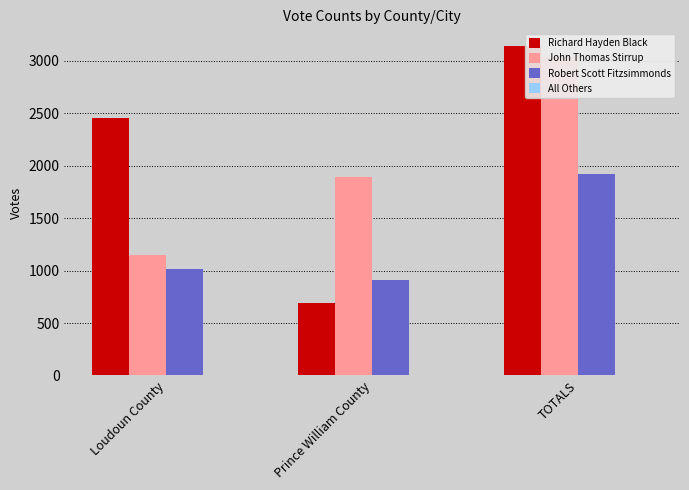

At how many categories does at least one series exceed 65?

3